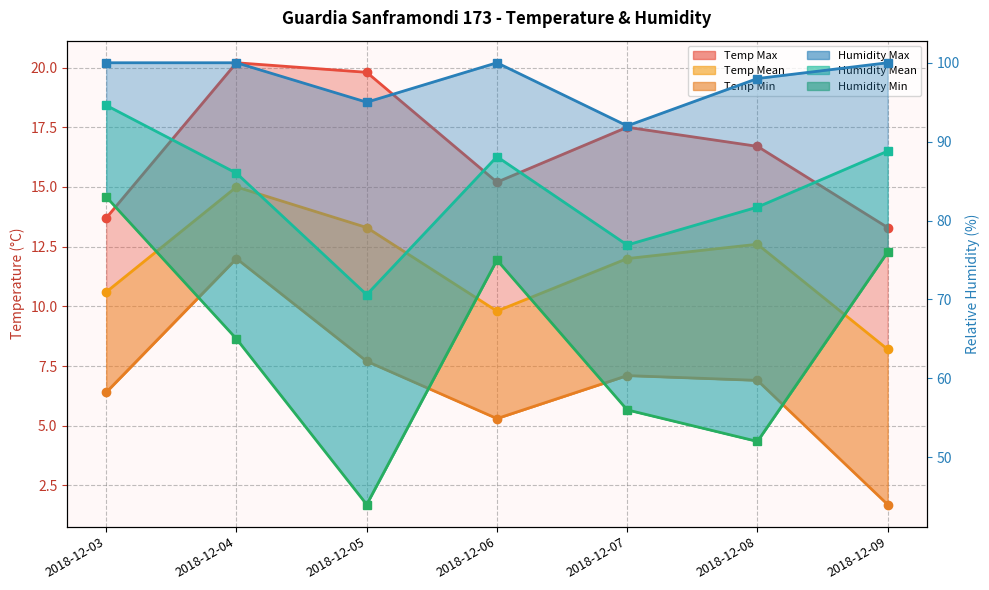

At which category does Humidity Min reach its first local peak?

2018-12-06